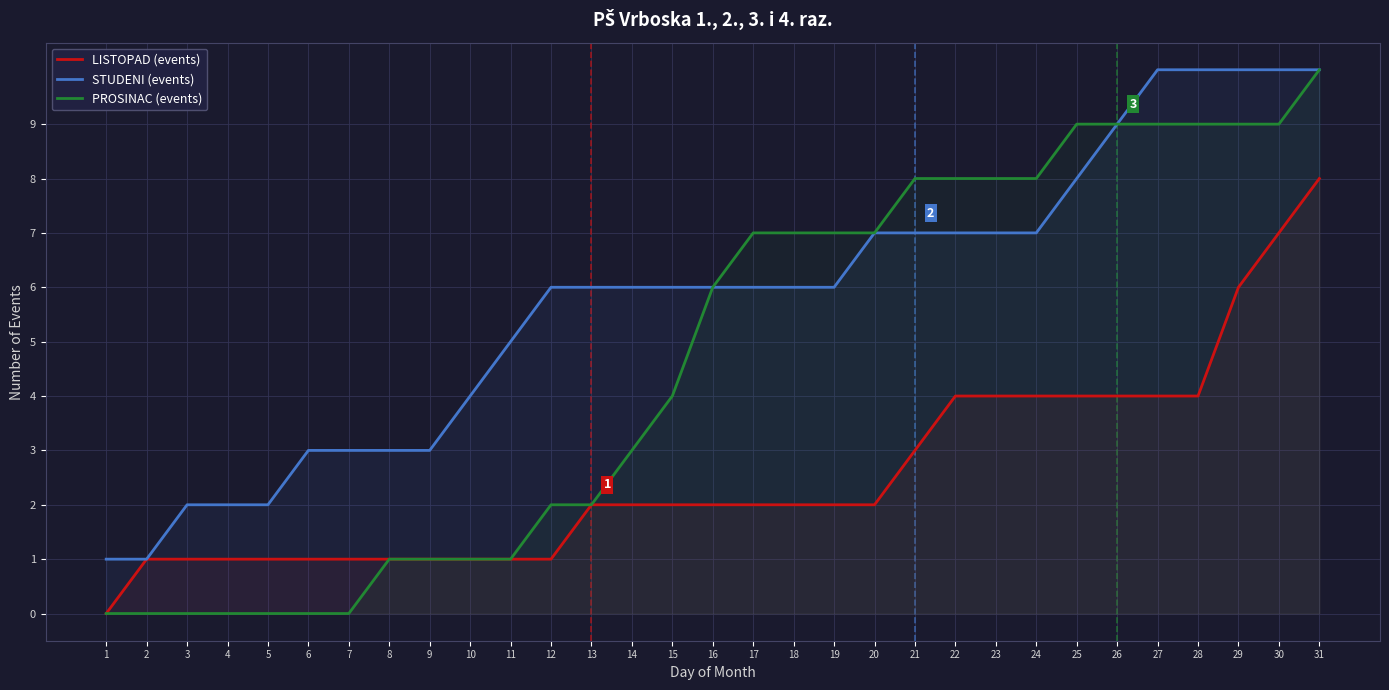

Reading left to right, extract all data points from this chart.

LISTOPAD (events): 0	1	1	1	1	1	1	1	1	1	1	1	2	2	2	2	2	2	2	2	3	4	4	4	4	4	4	4	6	7	8
STUDENI (events): 1	1	2	2	2	3	3	3	3	4	5	6	6	6	6	6	6	6	6	7	7	7	7	7	8	9	10	10	10	10	10
PROSINAC (events): 0	0	0	0	0	0	0	1	1	1	1	2	2	3	4	6	7	7	7	7	8	8	8	8	9	9	9	9	9	9	10